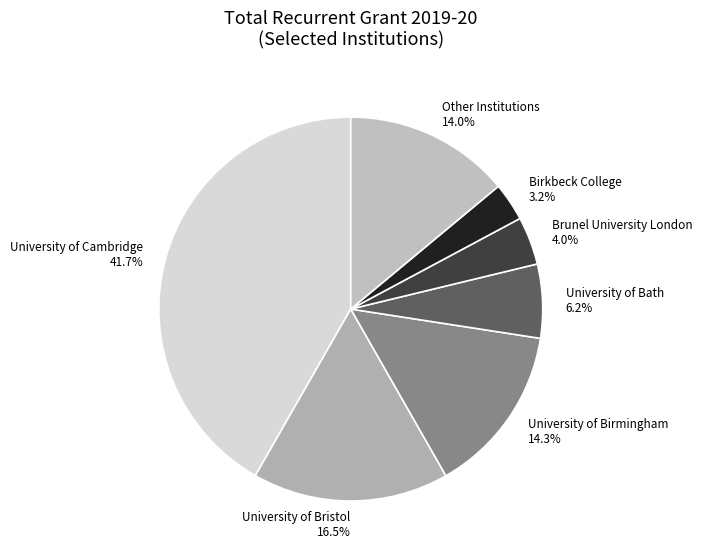

Which category has the smallest portion of the pie?

Birkbeck College